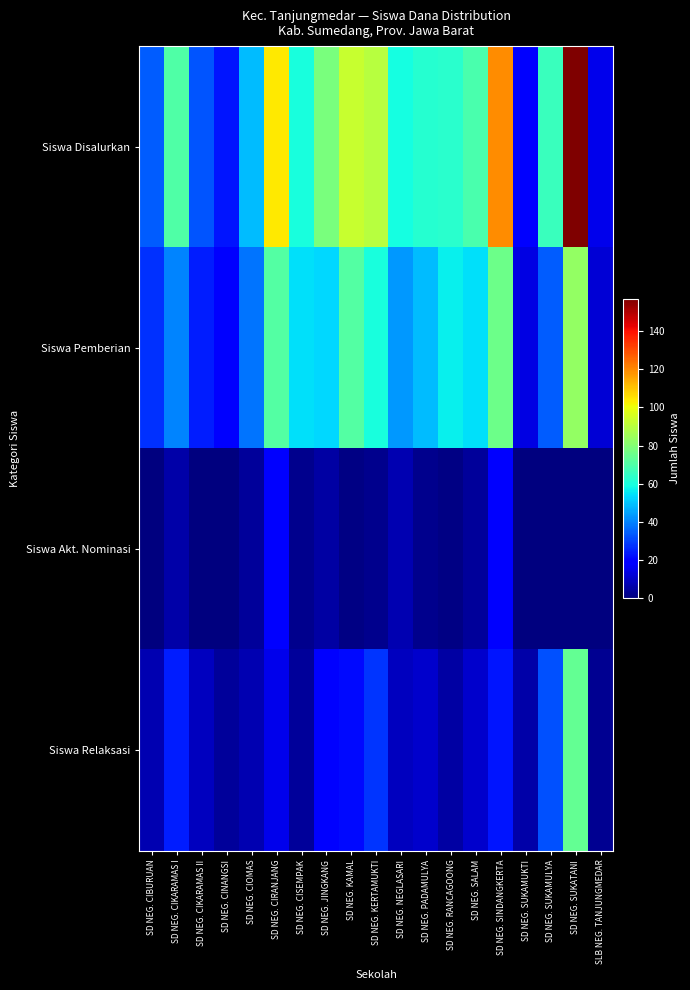

Reading left to right, extract all data points from this chart.

Siswa Disalurkan: SD NEG. CIBURUAN=34	SD NEG. CIKARAMAS I=70	SD NEG. CIKARAMAS II=33	SD NEG. CINANGSI=23	SD NEG. CIOMAS=49	SD NEG. CIRANJANG=104	SD NEG. CISEMPAK=60	SD NEG. JINGKANG=78	SD NEG. KAMAL=93	SD NEG. KERTAMUKTI=90	SD NEG. NEGLASARI=59	SD NEG. PADAMULYA=62	SD NEG. RANCAGOONG=63	SD NEG. SALAM=69	SD NEG. SINDANGKERTA=119	SD NEG. SUKAMUKTI=20	SD NEG. SUKAMULYA=66	SD NEG. SUKATANI=157	SLB NEG. TANJUNGMEDAR=15
Siswa Pemberian: SD NEG. CIBURUAN=27	SD NEG. CIKARAMAS I=40	SD NEG. CIKARAMAS II=24	SD NEG. CINANGSI=19	SD NEG. CIOMAS=38	SD NEG. CIRANJANG=71	SD NEG. CISEMPAK=54	SD NEG. JINGKANG=53	SD NEG. KAMAL=71	SD NEG. KERTAMUKTI=60	SD NEG. NEGLASARI=43	SD NEG. PADAMULYA=49	SD NEG. RANCAGOONG=57	SD NEG. SALAM=54	SD NEG. SINDANGKERTA=76	SD NEG. SUKAMUKTI=14	SD NEG. SUKAMULYA=34	SD NEG. SUKATANI=83	SLB NEG. TANJUNGMEDAR=12
Siswa Akt. Nominasi: SD NEG. CIBURUAN=0	SD NEG. CIKARAMAS I=6	SD NEG. CIKARAMAS II=0	SD NEG. CINANGSI=0	SD NEG. CIOMAS=4	SD NEG. CIRANJANG=18	SD NEG. CISEMPAK=2	SD NEG. JINGKANG=5	SD NEG. KAMAL=1	SD NEG. KERTAMUKTI=2	SD NEG. NEGLASARI=7	SD NEG. PADAMULYA=2	SD NEG. RANCAGOONG=1	SD NEG. SALAM=4	SD NEG. SINDANGKERTA=20	SD NEG. SUKAMUKTI=0	SD NEG. SUKAMULYA=0	SD NEG. SUKATANI=0	SLB NEG. TANJUNGMEDAR=0
Siswa Relaksasi: SD NEG. CIBURUAN=7	SD NEG. CIKARAMAS I=24	SD NEG. CIKARAMAS II=9	SD NEG. CINANGSI=4	SD NEG. CIOMAS=7	SD NEG. CIRANJANG=15	SD NEG. CISEMPAK=4	SD NEG. JINGKANG=20	SD NEG. KAMAL=21	SD NEG. KERTAMUKTI=28	SD NEG. NEGLASARI=9	SD NEG. PADAMULYA=11	SD NEG. RANCAGOONG=5	SD NEG. SALAM=11	SD NEG. SINDANGKERTA=23	SD NEG. SUKAMUKTI=6	SD NEG. SUKAMULYA=32	SD NEG. SUKATANI=74	SLB NEG. TANJUNGMEDAR=3